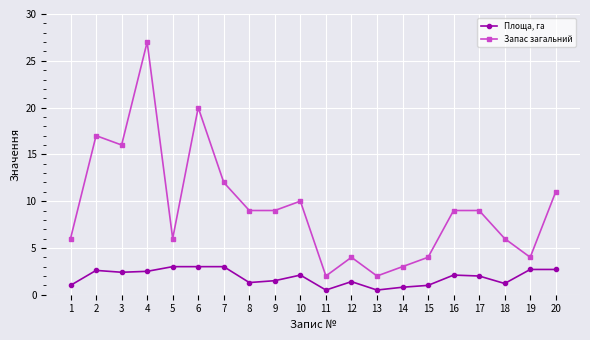

What is the maximum value for Площа, га?

3.0